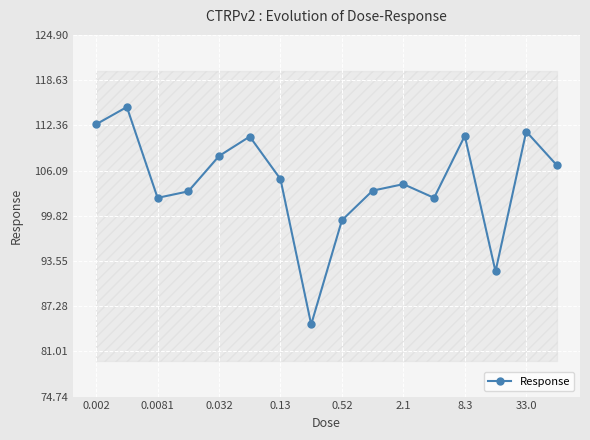

How many lines are shown in the chart?

1